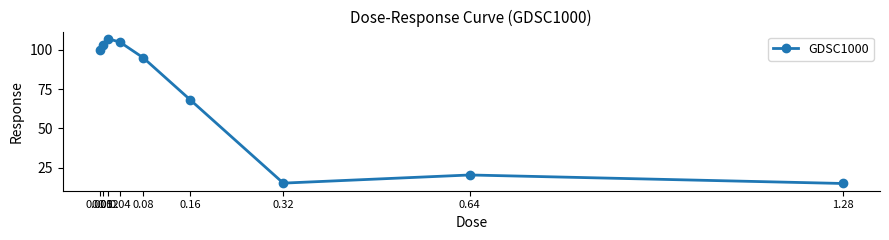

What is the label of the 6th point from the right?

0.04